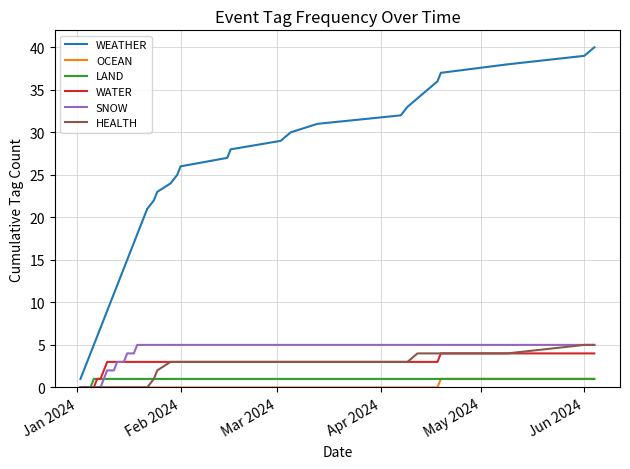

True or false: WEATHER and OCEAN intersect in this chart.

False